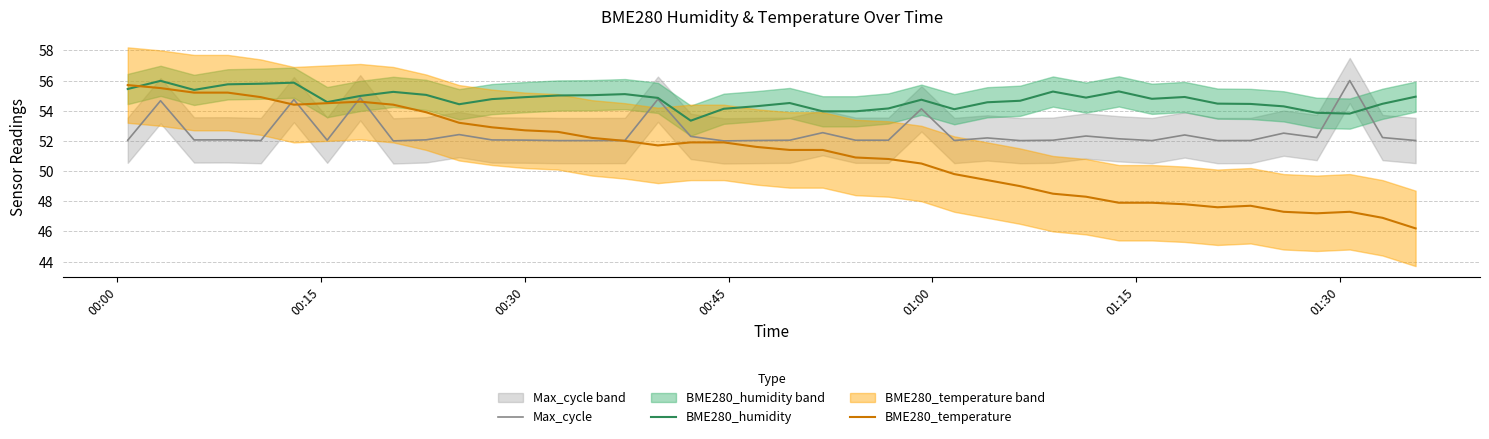

What is the lowest value of the BME280_humidity series?

53.3